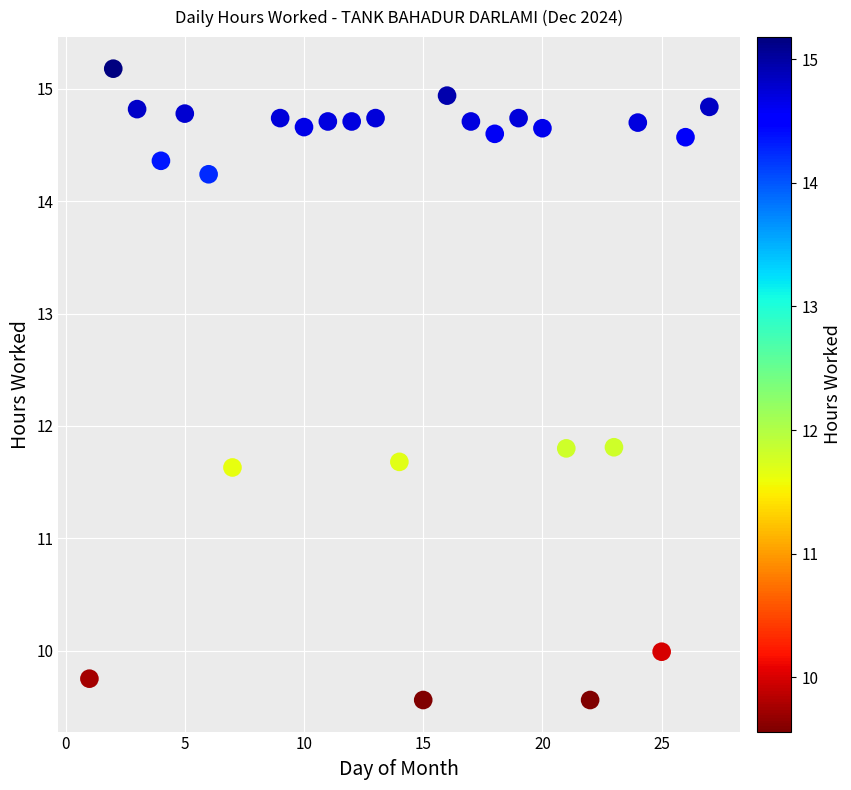

What is the range of X values (max minus min)?

26.0